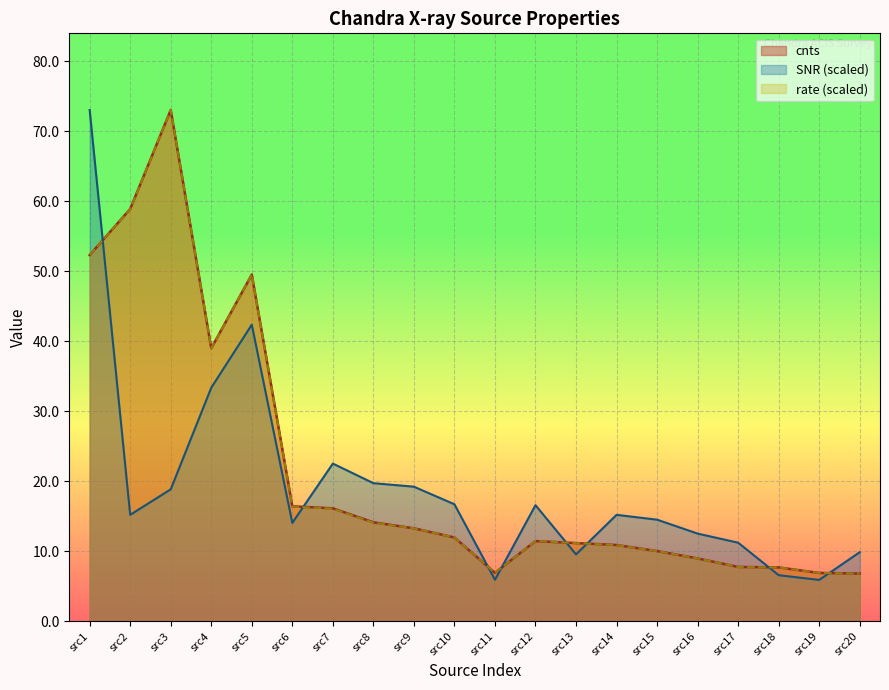

Where do rate (scaled) and SNR (scaled) first cross each other?

src1 and src2